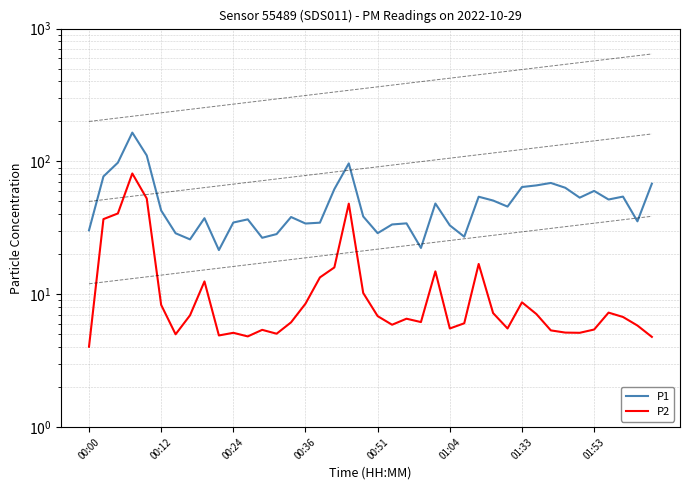

Reading right to left, extract all data points from this chart.

P1: 68.0	35.4	54.4	51.7	60.0	53.4	63.4	68.9	66.0	64.2	45.7	50.8	54.2	27.1	33.0	48.2	22.3	34.2	33.5	28.9	38.5	96.7	61.9	34.6	34.1	38.2	28.4	26.6	36.6	34.7	21.5	37.4	25.9	28.8	42.7	110.9	164.9	97.9	77.1	30.3
P2: 4.8	5.8	6.8	7.3	5.4	5.1	5.2	5.3	7.1	8.7	5.5	7.2	16.9	6.0	5.5	14.9	6.2	6.5	5.9	6.8	10.2	48.1	15.9	13.4	8.5	6.2	5.0	5.4	4.8	5.1	4.9	12.5	7.0	5.0	8.3	52.6	81.2	40.6	36.8	4.0